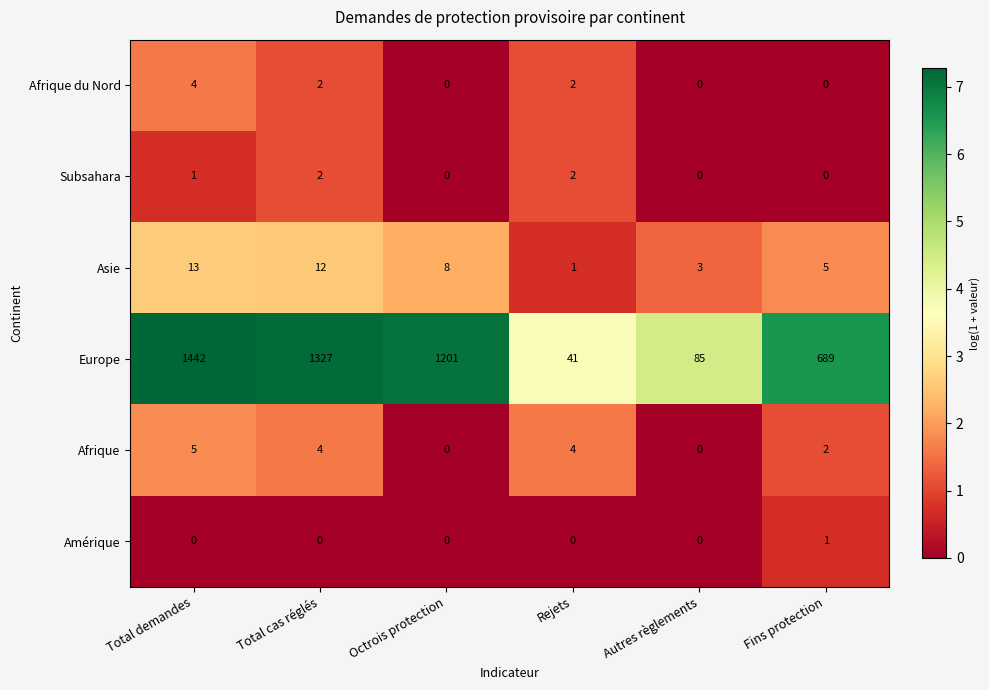

What is the difference between the highest and lowest values at Autres règlements?

85